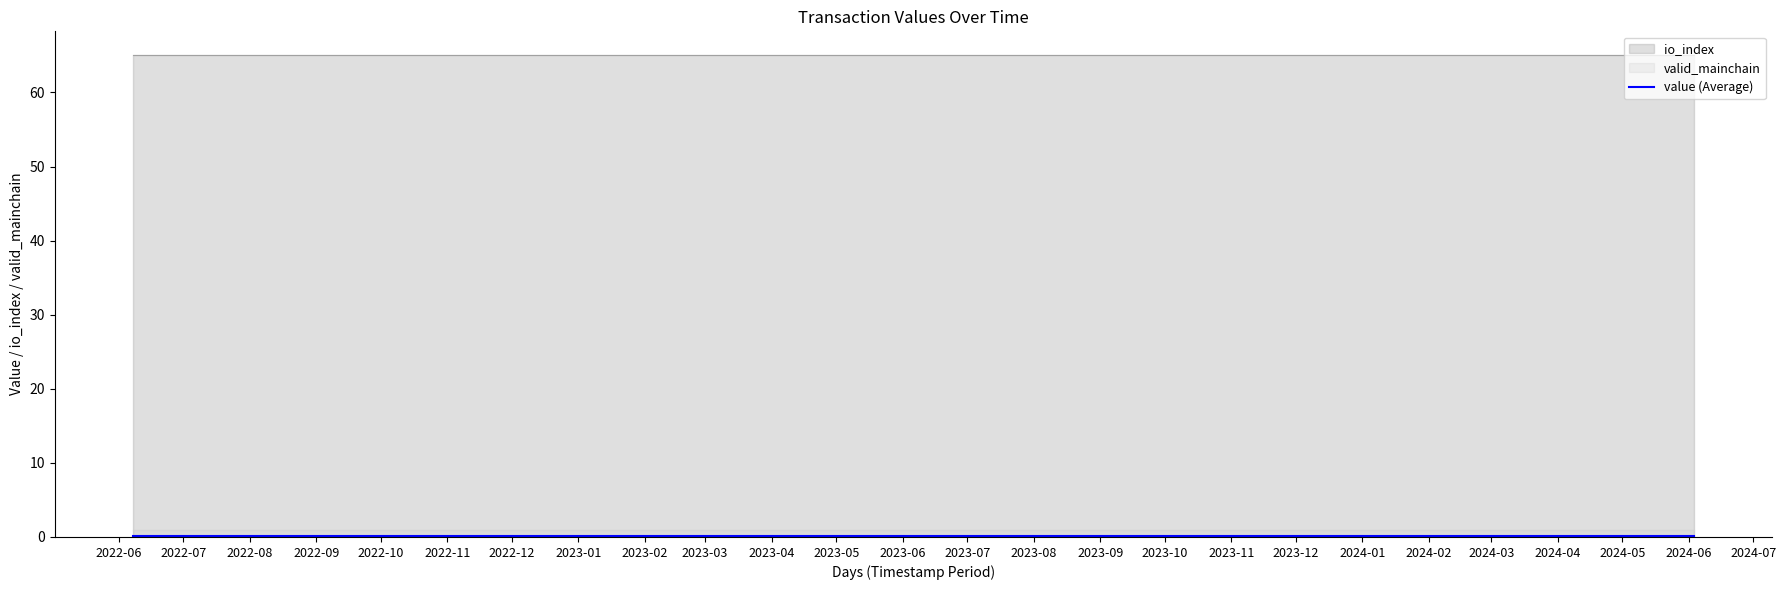

Reading left to right, transcribe all the data shown in this chart.

value: 0.2	0.2	0.2	0.2	0.2	0.2	0.2	0.2	0.2	0.2	0.2	0.2	0.2	0.2	0.2	0.2	0.2	0.2	0.2	0.2	0.2	0.2	0.2	0.2	0.2
io_index: 65.0	65.0	65.0	65.0	65.0	65.0	65.0	65.0	65.0	65.0	65.0	65.0	65.0	65.0	65.0	65.0	65.0	65.0	65.0	65.0	65.0	65.0	65.0	65.0	65.0
valid_mainchain: 1.0	1.0	1.0	1.0	1.0	1.0	1.0	1.0	1.0	1.0	1.0	1.0	1.0	1.0	1.0	1.0	1.0	1.0	1.0	1.0	1.0	1.0	1.0	1.0	1.0